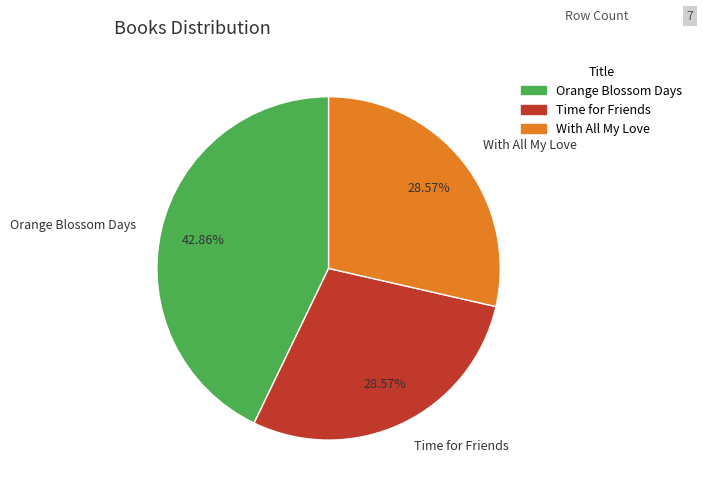

To the nearest percent, what portion does Orange Blossom Days represent?

43%